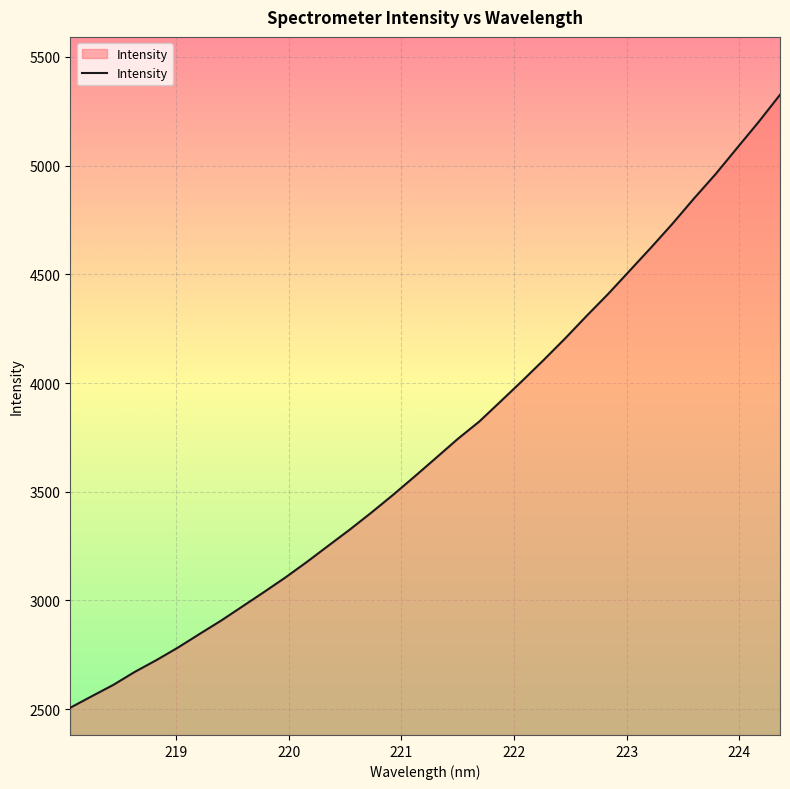

What is the minimum value shown in the chart?

2506.8